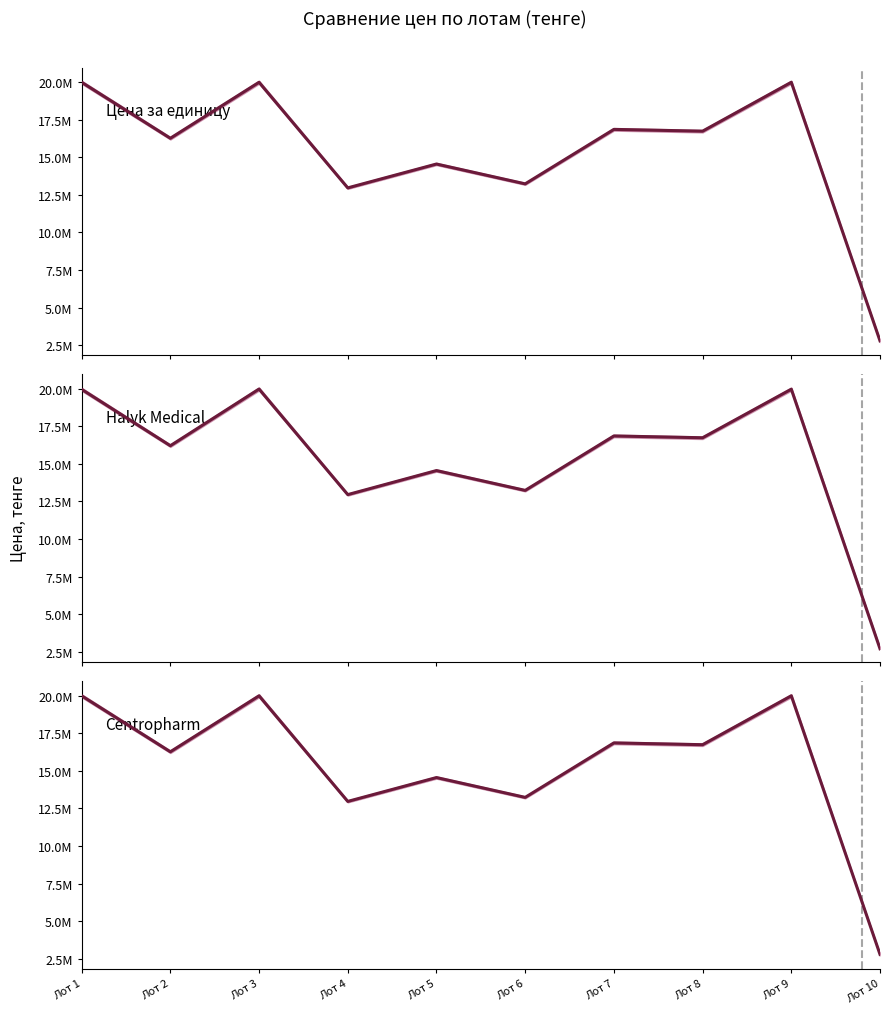

What is the value of the Цена за единицу point at the 7th from the left?

16856385